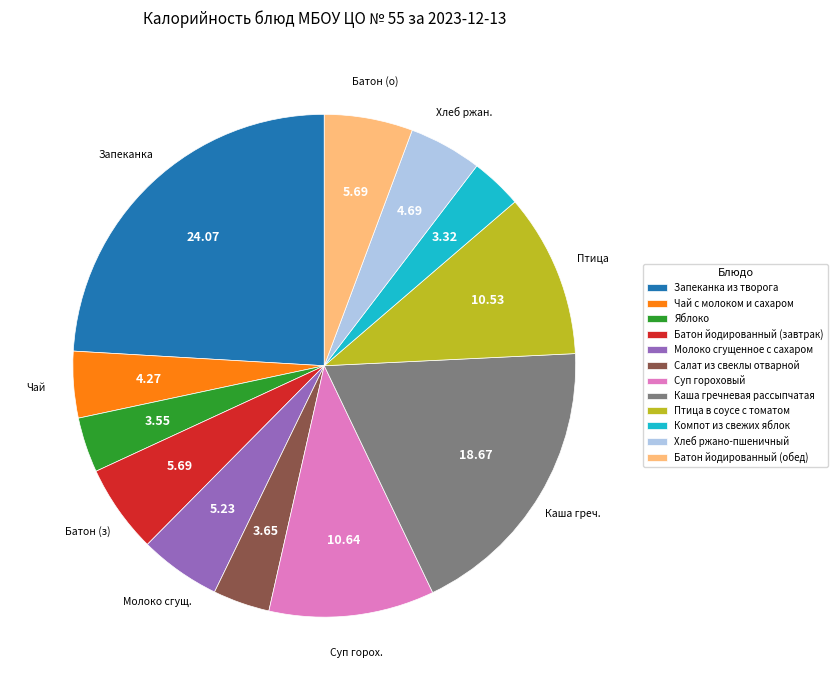

Approximately how many times larger is the value at Хлеб ржано-пшеничный compared to Чай с молоком и сахаром?

1.1